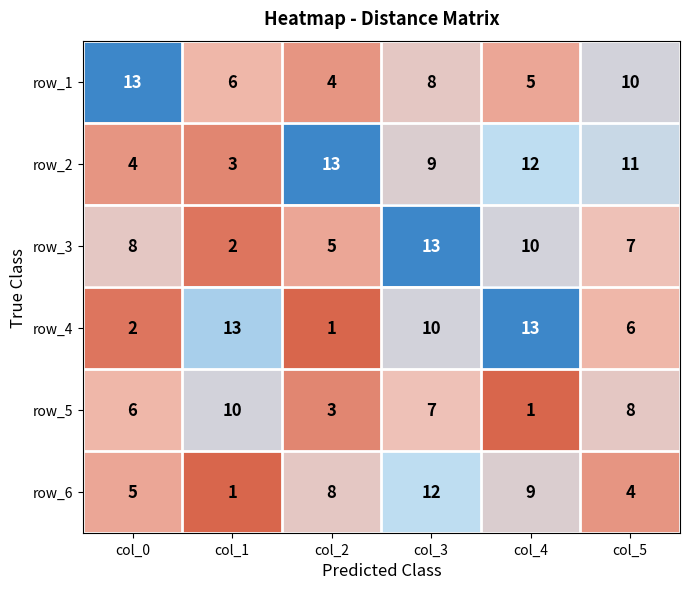

Which series has the largest total across all categories?

row_2